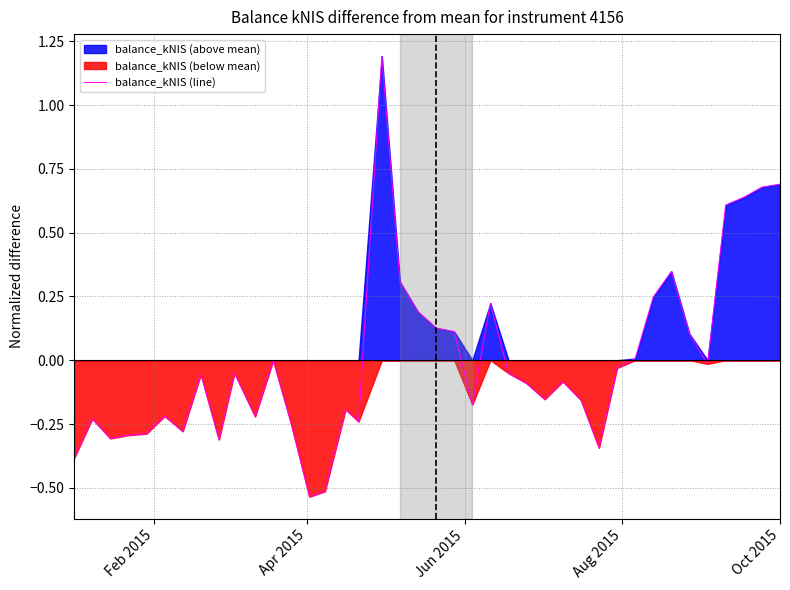

What is the highest value of the balance_kNIS (line) series?

1.2